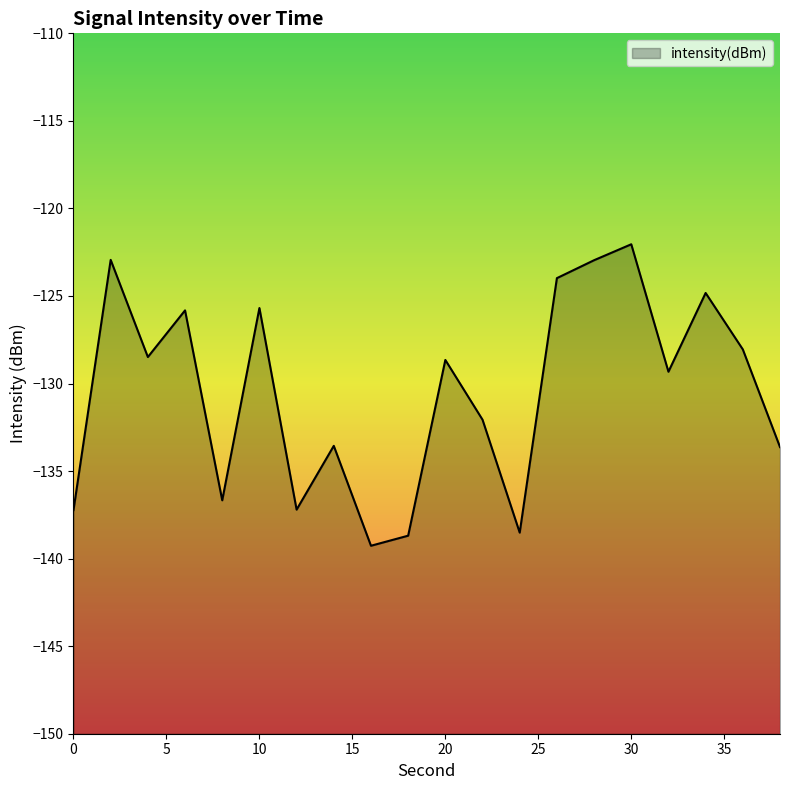

Reading left to right, transcribe all the data shown in this chart.

0=-137.2	2=-122.9	4=-128.5	6=-125.8	8=-136.7	10=-125.7	12=-137.2	14=-133.6	16=-139.3	18=-138.7	20=-128.7	22=-132.1	24=-138.5	26=-124.0	28=-123.0	30=-122.0	32=-129.3	34=-124.8	36=-128.1	38=-133.6